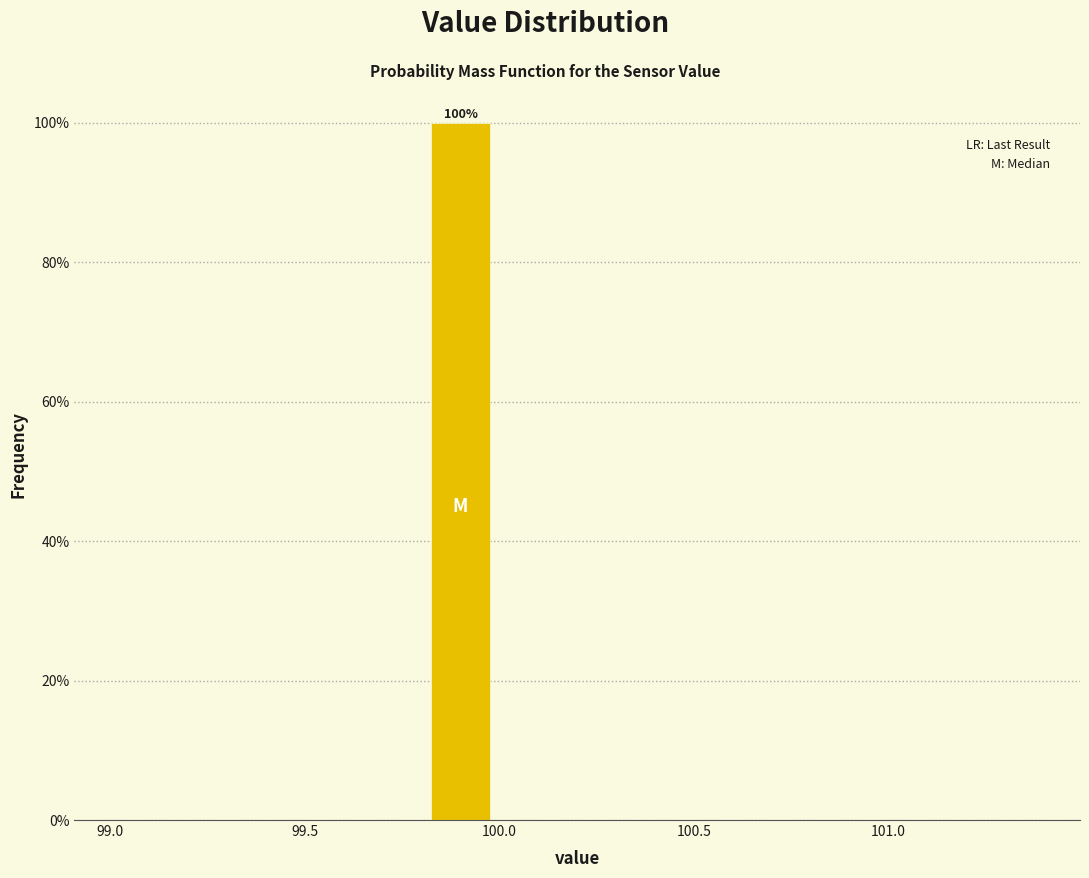

Which range on the x-axis has the tallest bar?

99.8 to 100.0